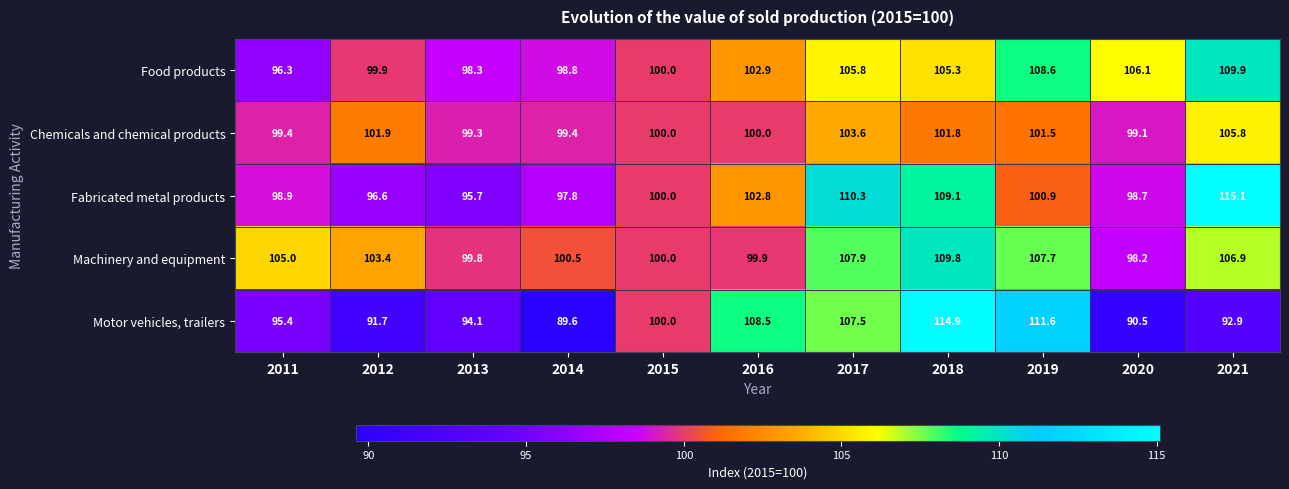

What is the difference between the second highest and second lowest values in the Fabricated metal products series?

13.7